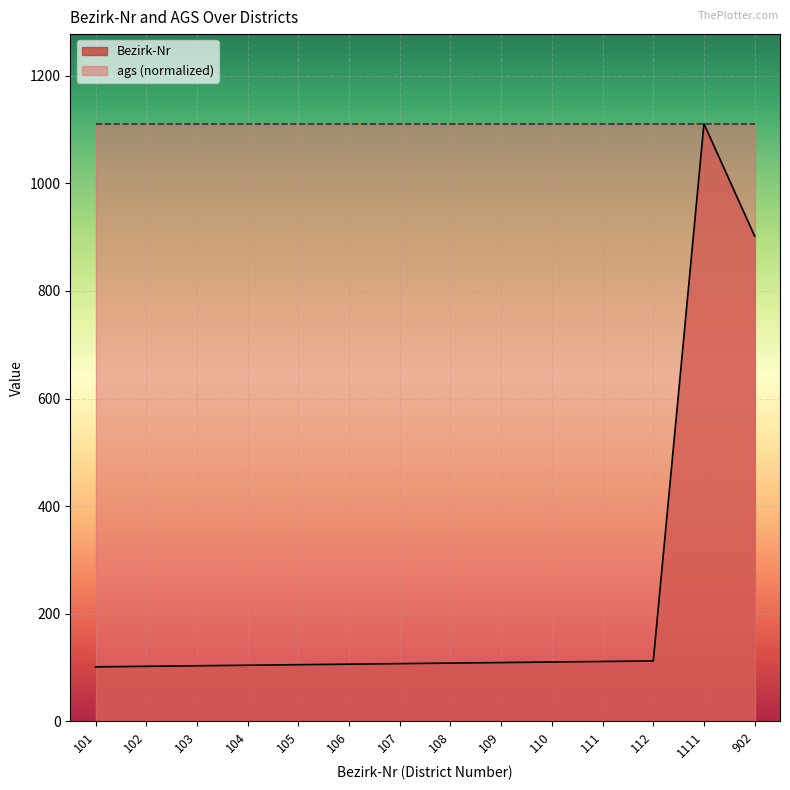

Which label corresponds to the largest value in the chart?

1111